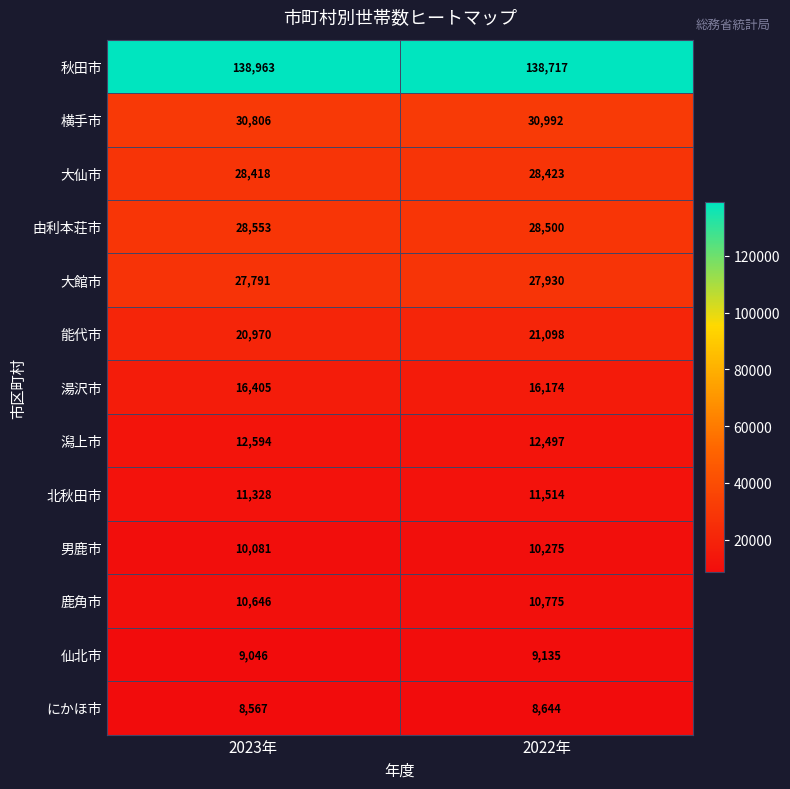

Rank the series by their maximum value, from highest to lowest.

秋田市, 横手市, 由利本荘市, 大仙市, 大館市, 能代市, 湯沢市, 潟上市, 北秋田市, 鹿角市, 男鹿市, 仙北市, にかほ市